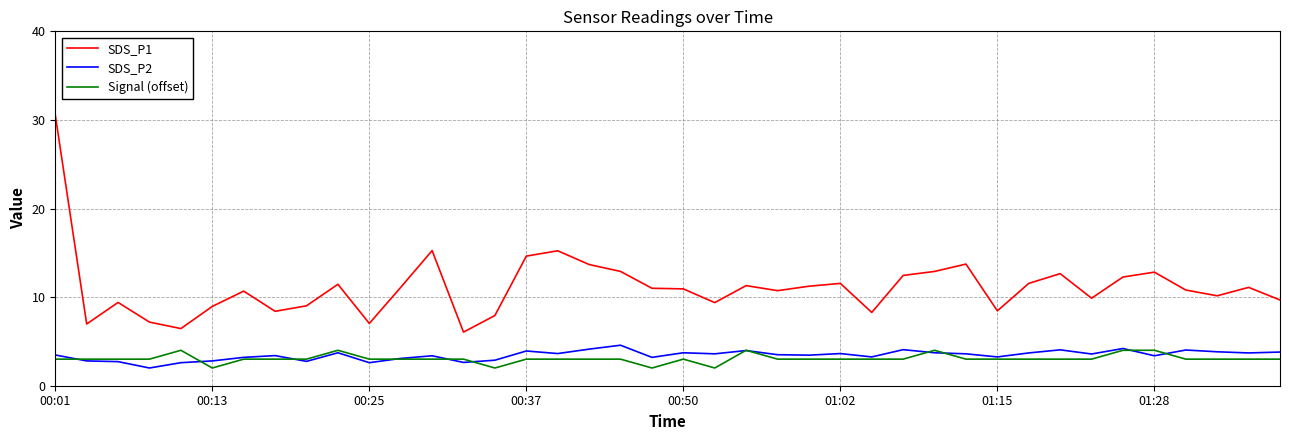

What is the minimum value shown in the chart?

2.0